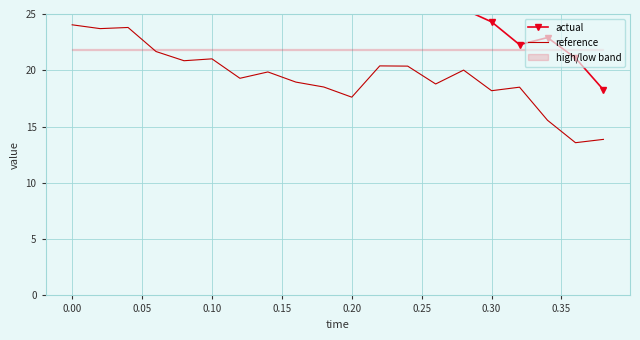

How many lines are shown in the chart?

2